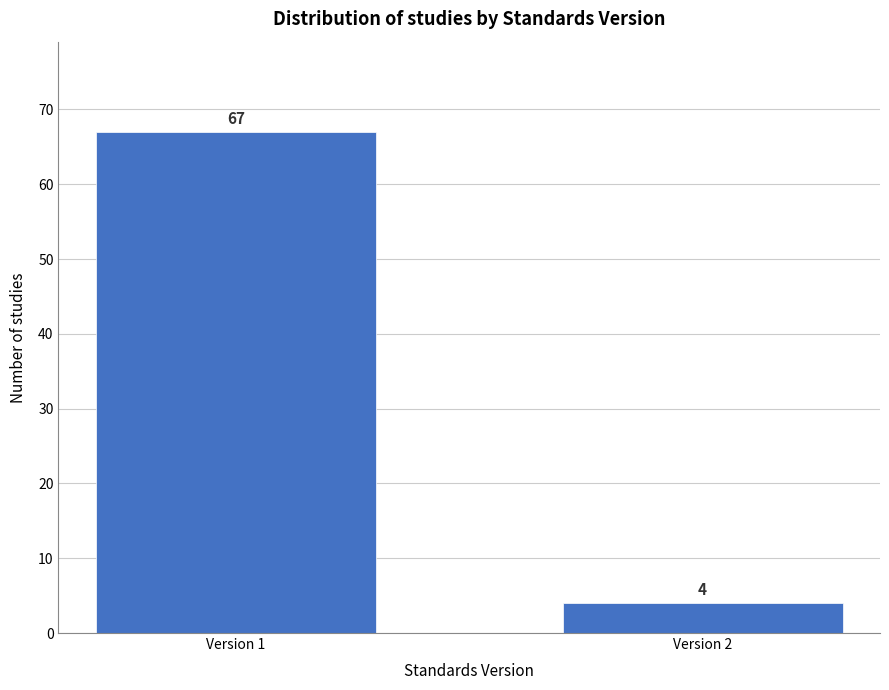

Reading left to right, what are all the values shown in this chart?

67	4